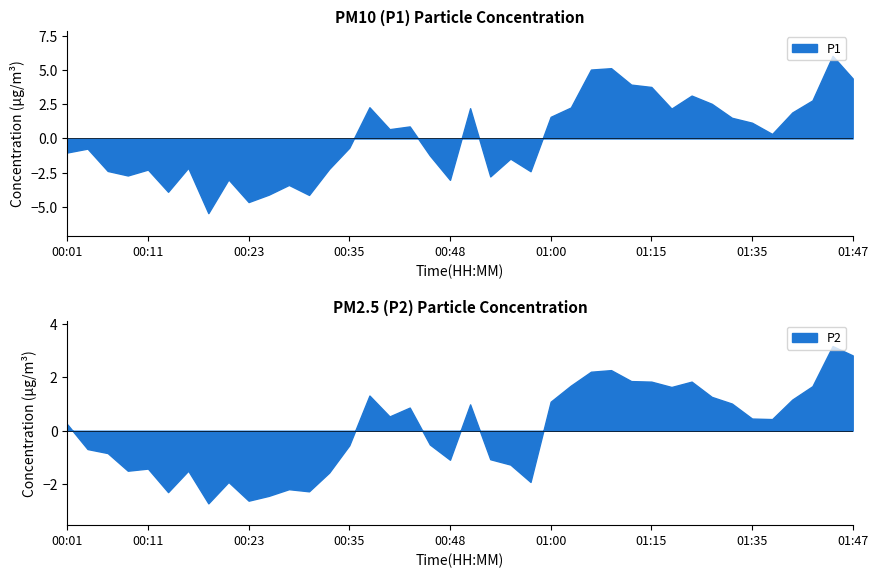

What is the label of the 21st point from the right?

00:48